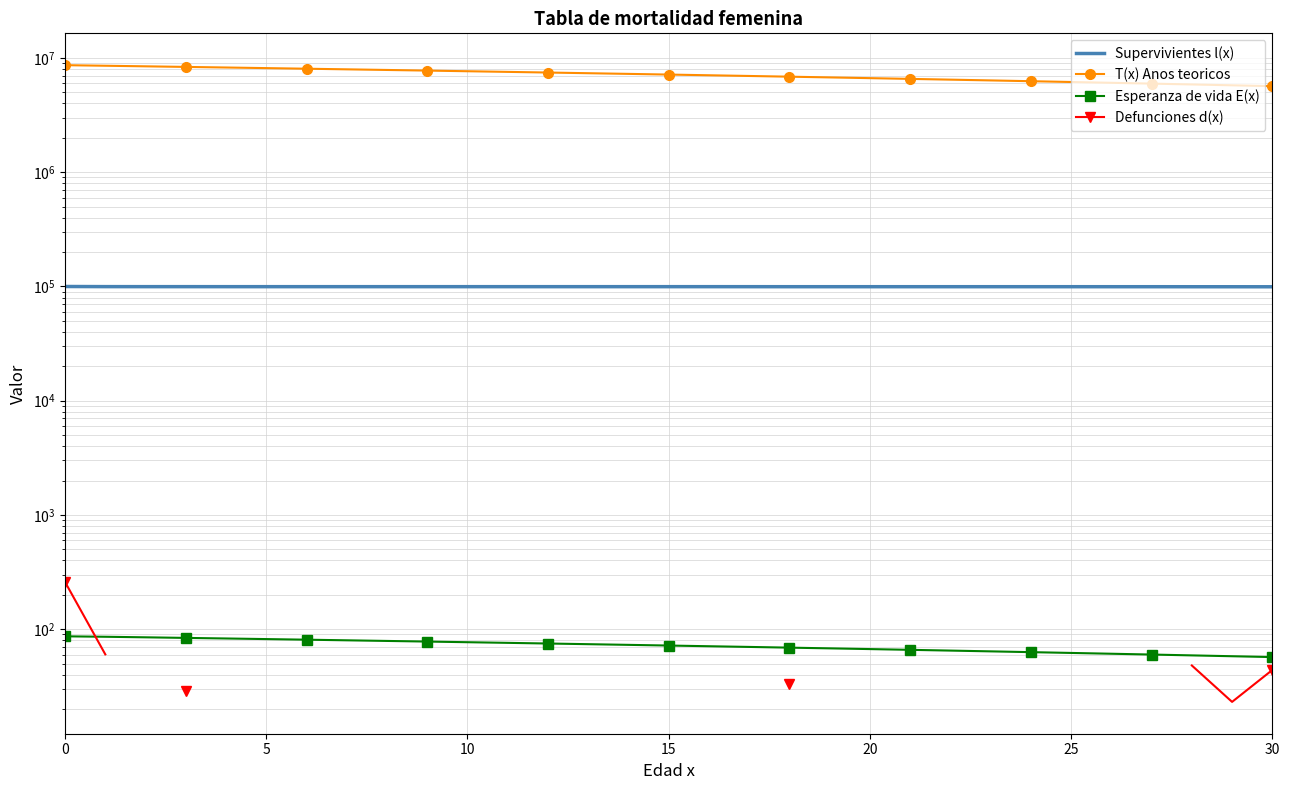

Where is the first local minimum for Defunciones d(x)?

29